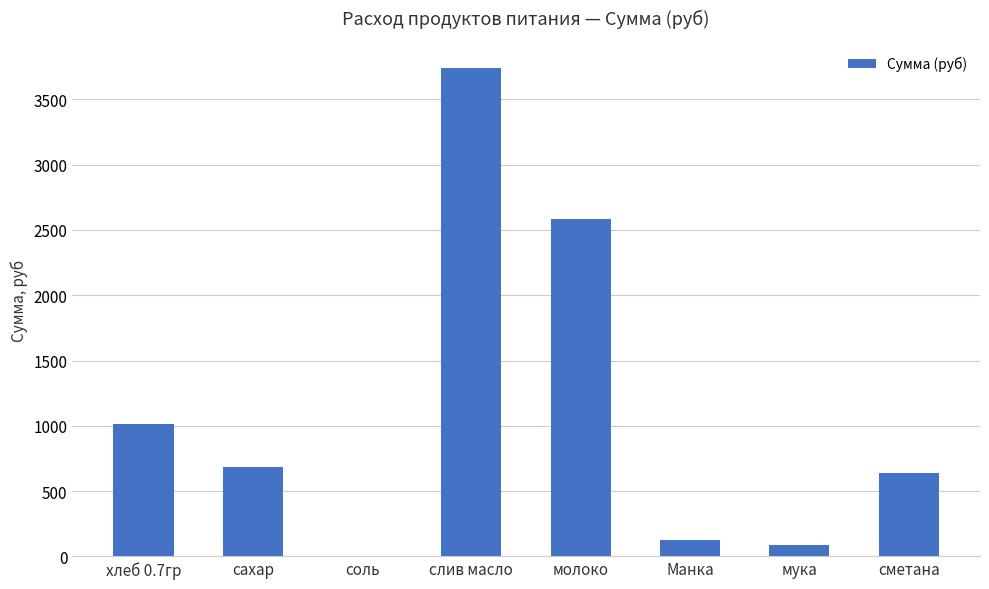

Is it true that the value at молоко is 730.0?

False